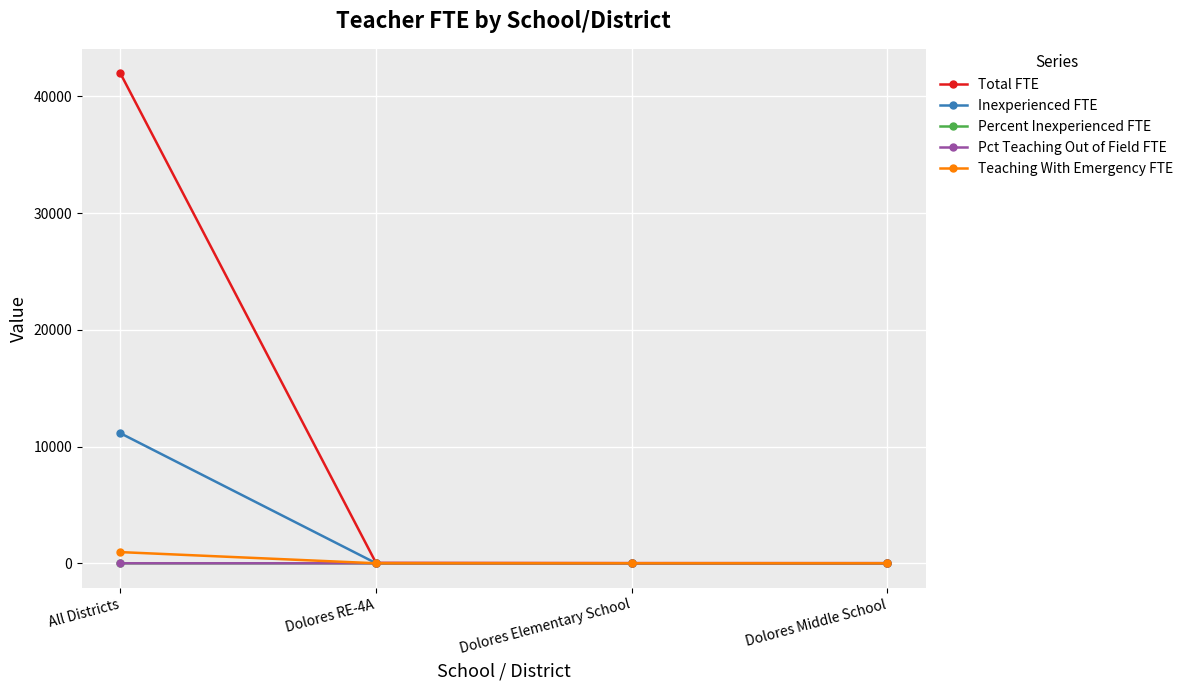

What is the label of the 1st point from the left?

All Districts